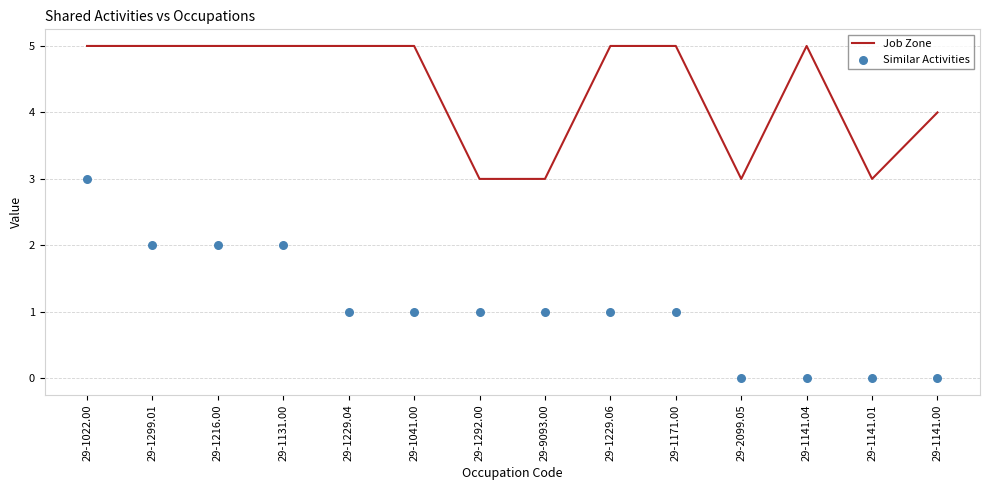

At which category is the sum across all series the highest?

29-1022.00